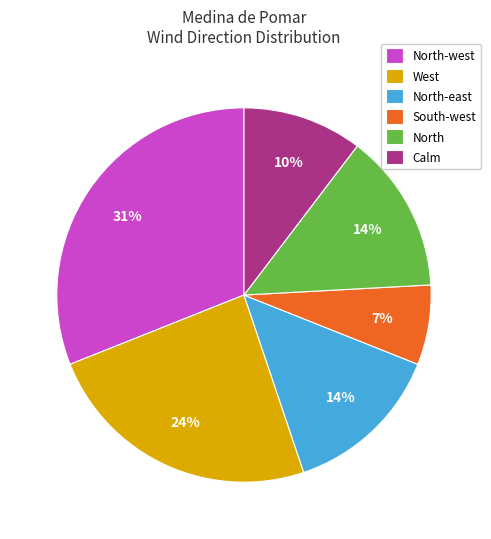

Which slice is the smallest?

South-west